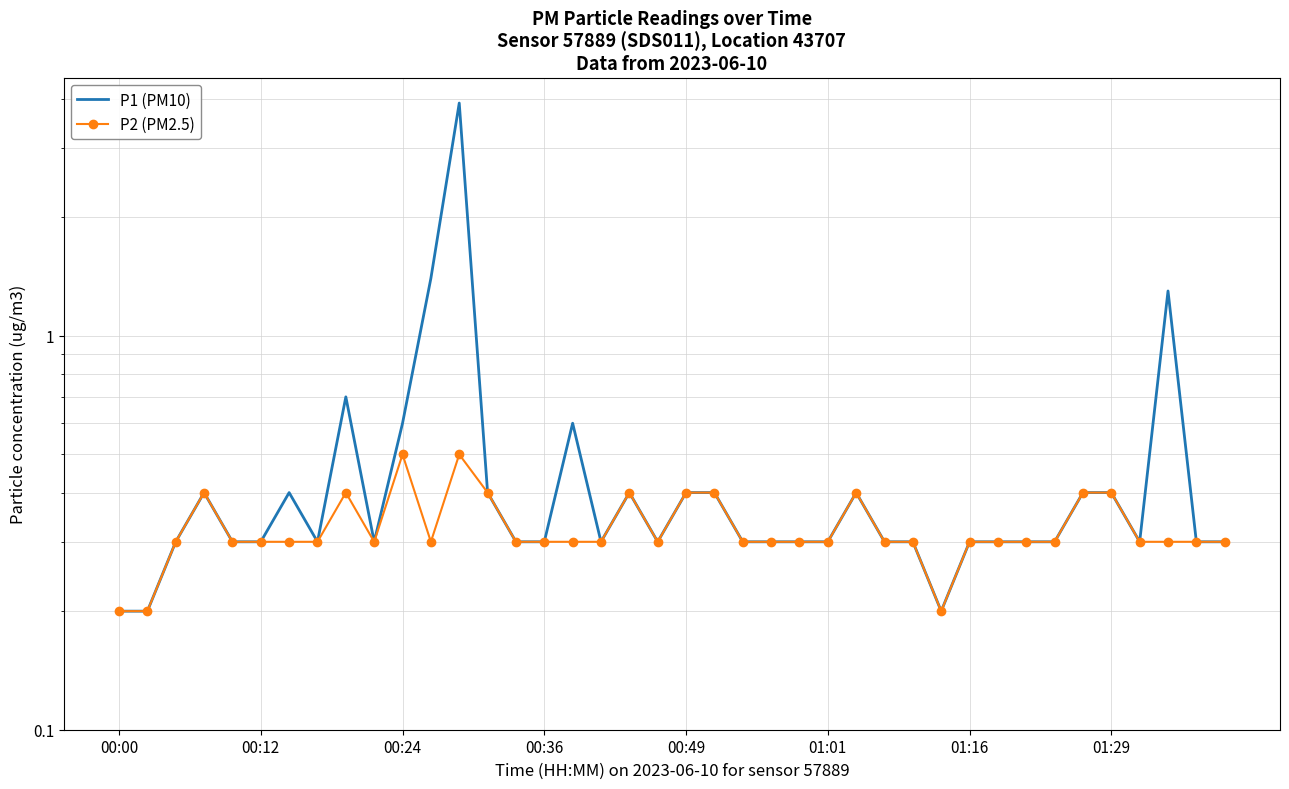

What is the minimum value for P2 (PM2.5)?

0.2